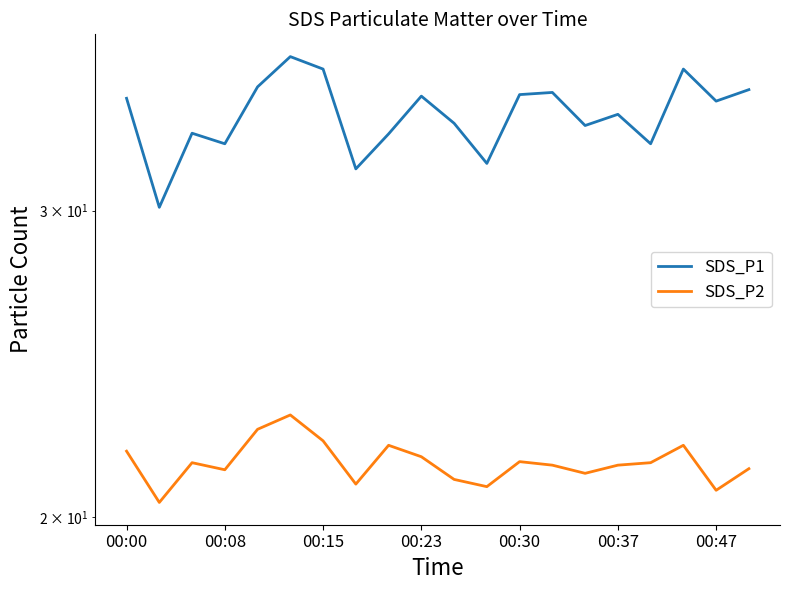

Rank the series by their average value, from lowest to highest.

SDS_P2, SDS_P1